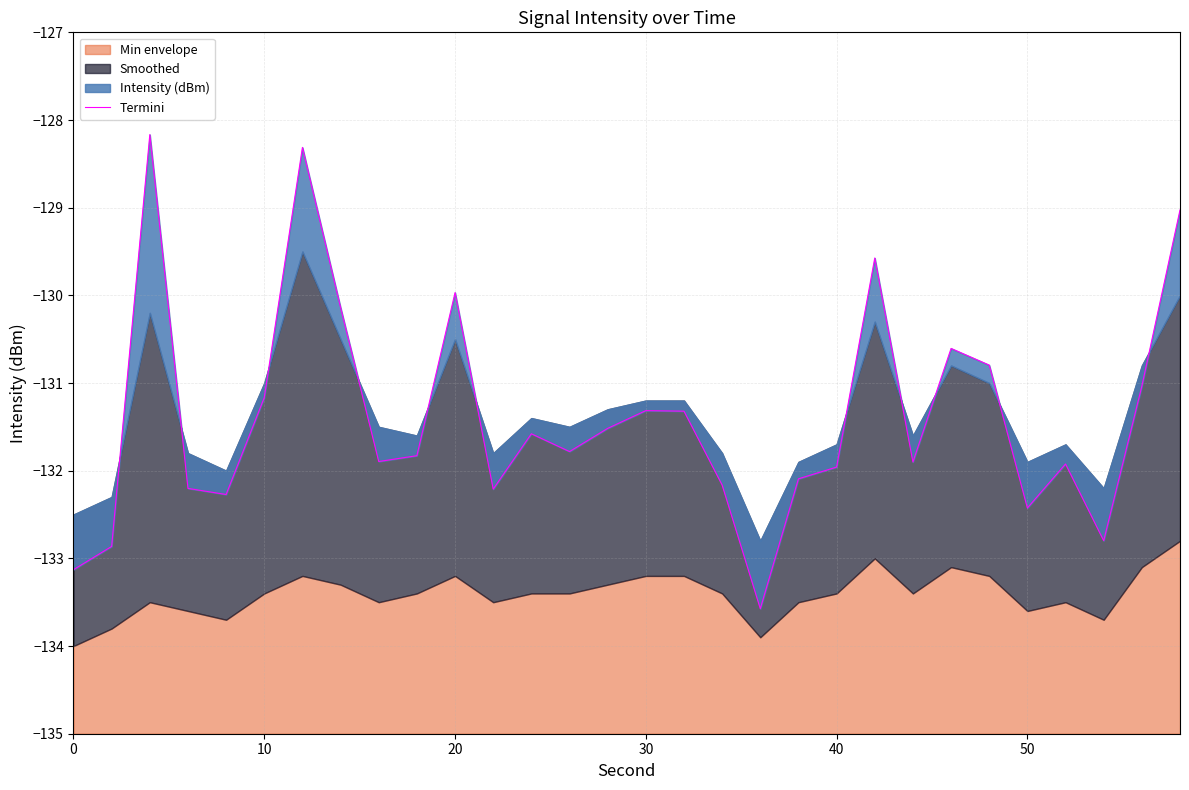

How many data points does each series have?

30